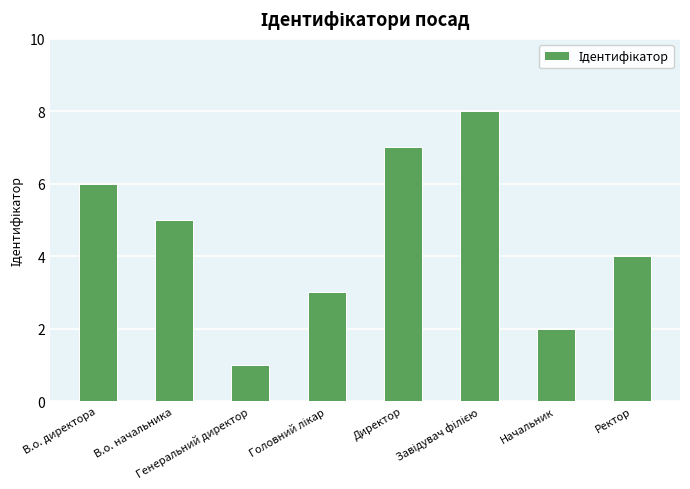

What is the difference between the maximum and second lowest values?

6